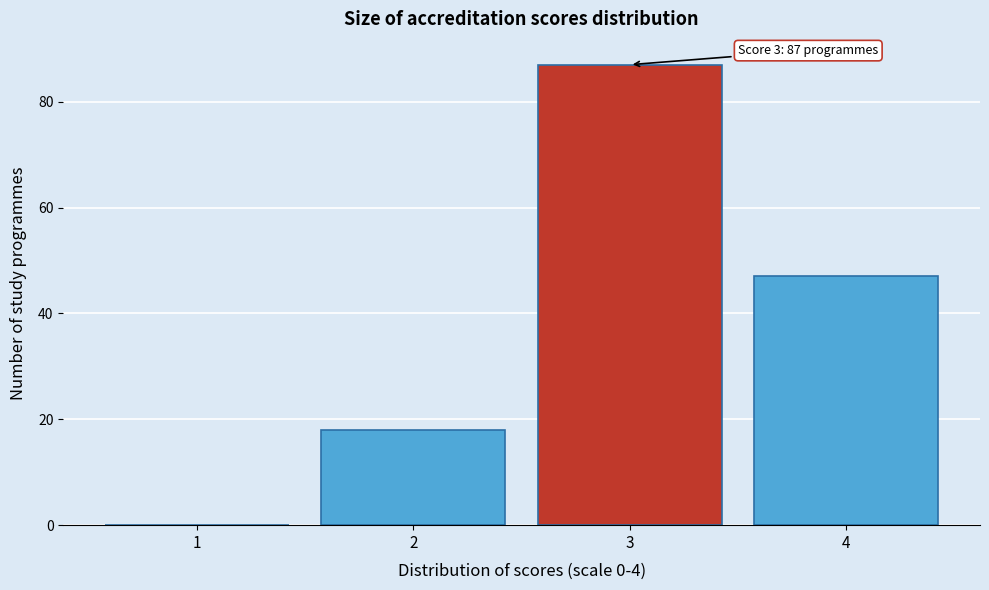

Reading right to left, list all the values displayed in this chart.

4=47	3=87	2=18	1=0